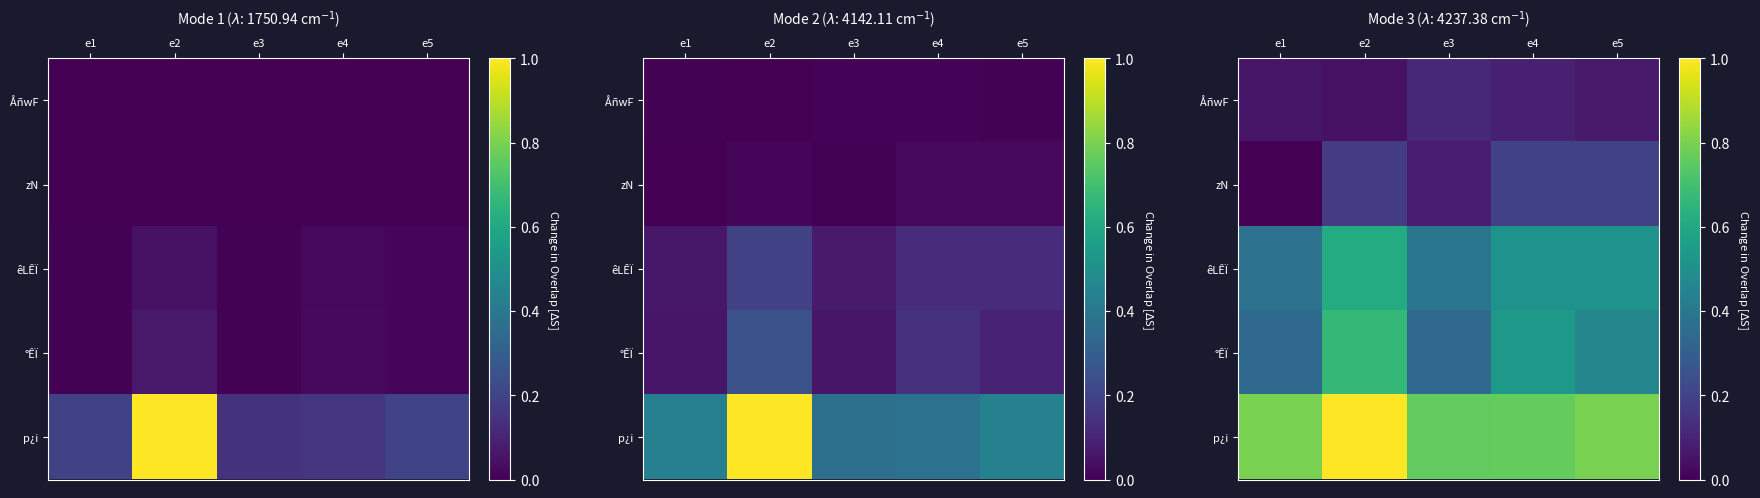

What is the sum of all êLÊÏ values?

2.4